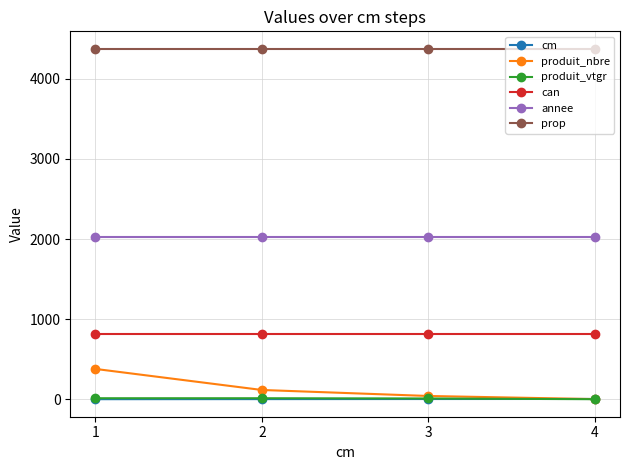

What is the smallest value displayed?

0.8